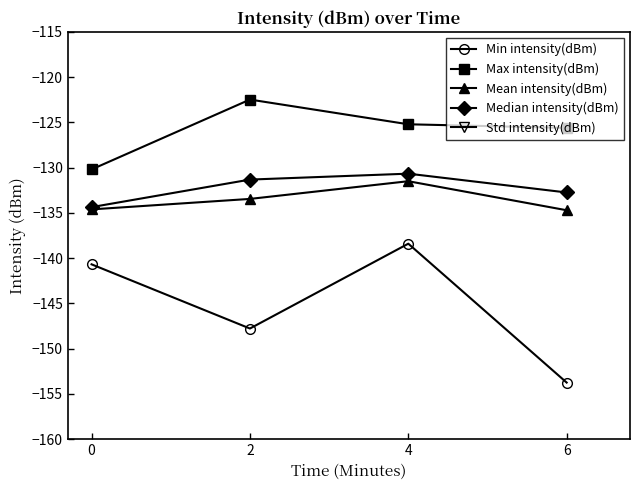

The Min intensity(dBm) series shows -208.2 at 4. True or false?

False